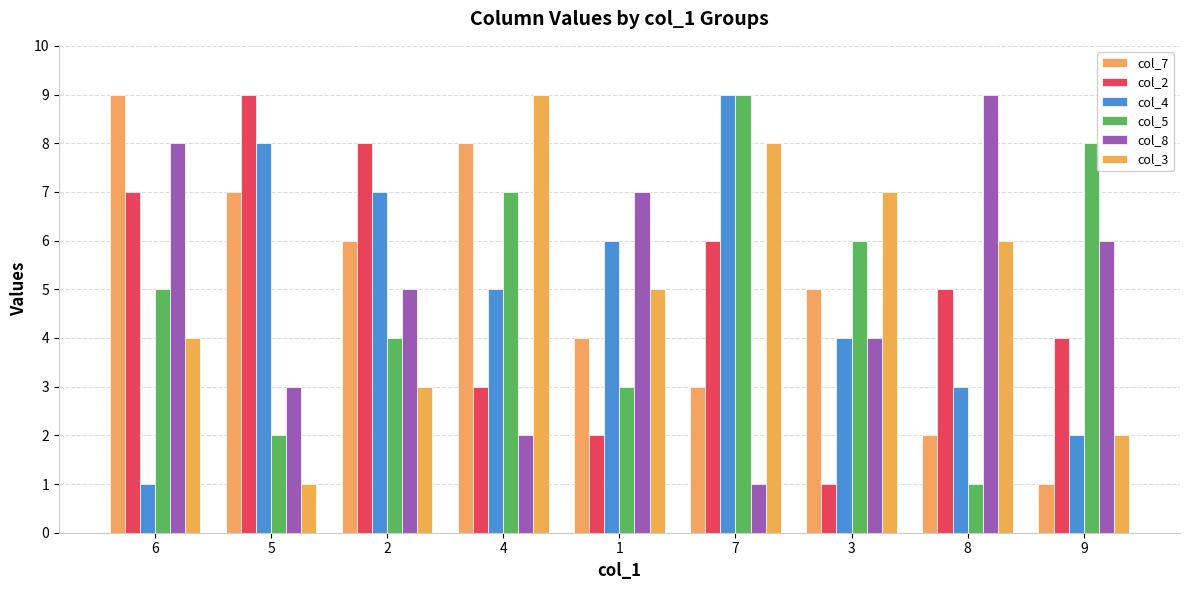

Is it true that col_8 equals 5 at 5?

False